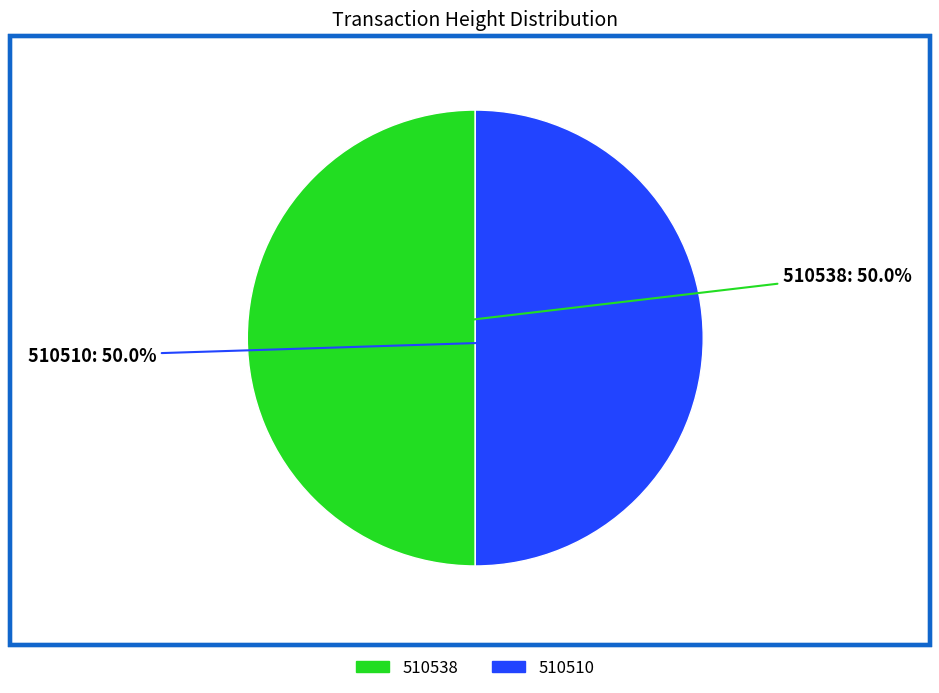

Count the number of slices in the pie.

2